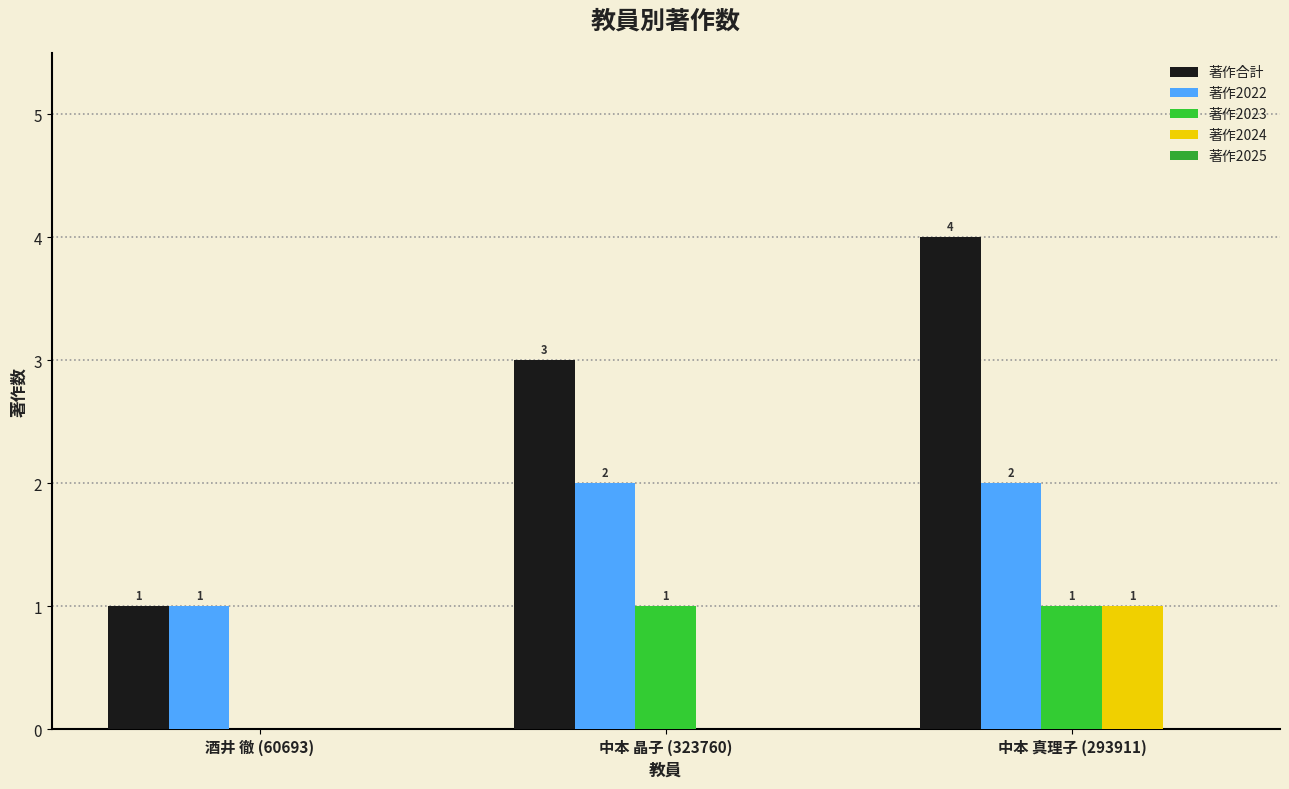

How many positive values does the 著作2023 series have?

2